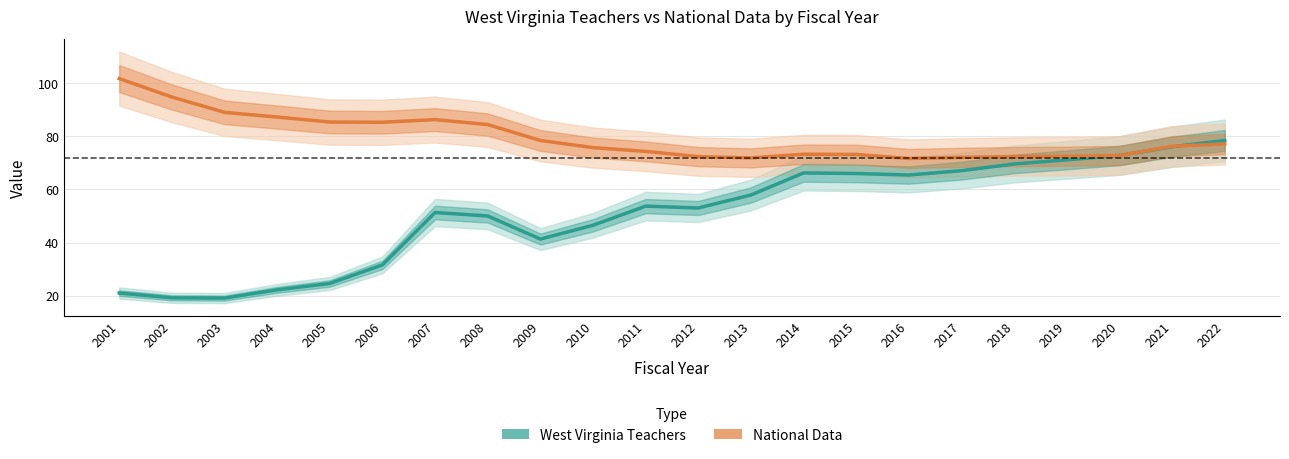

At which label does National Data first exceed 76?

2001